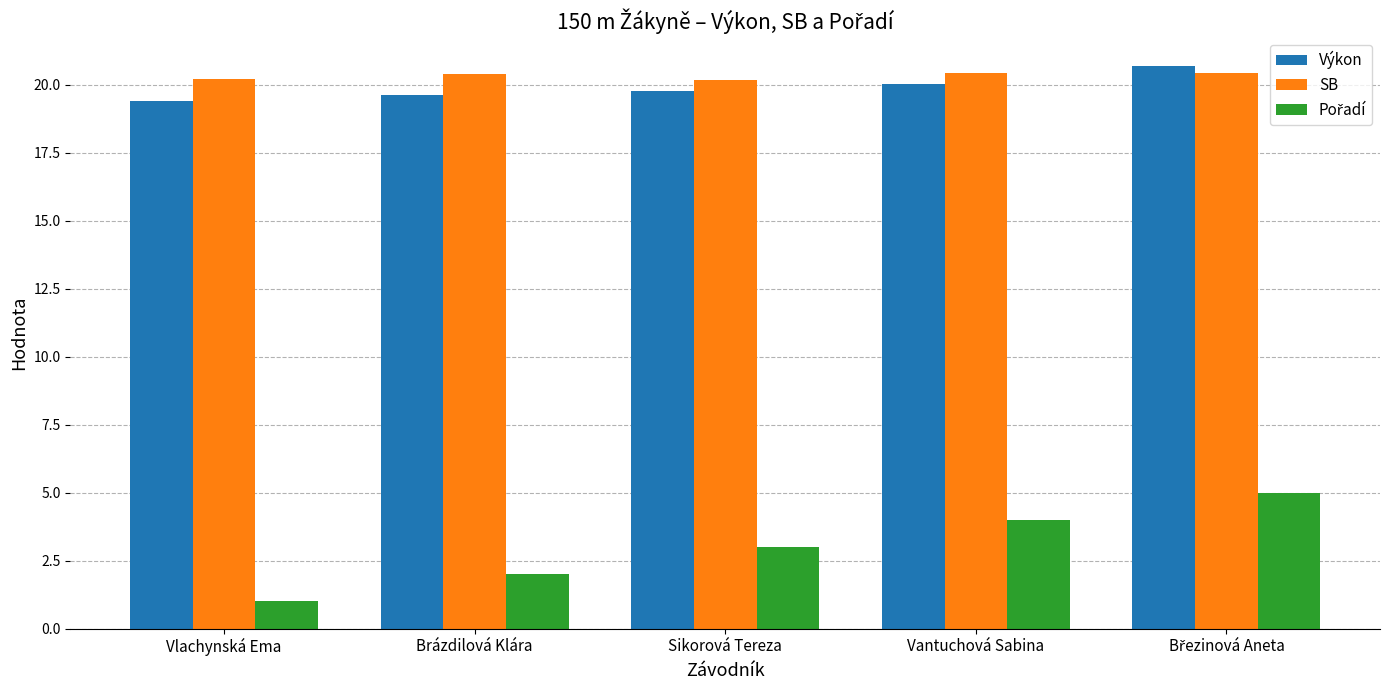

How many bars are there in each group?

3